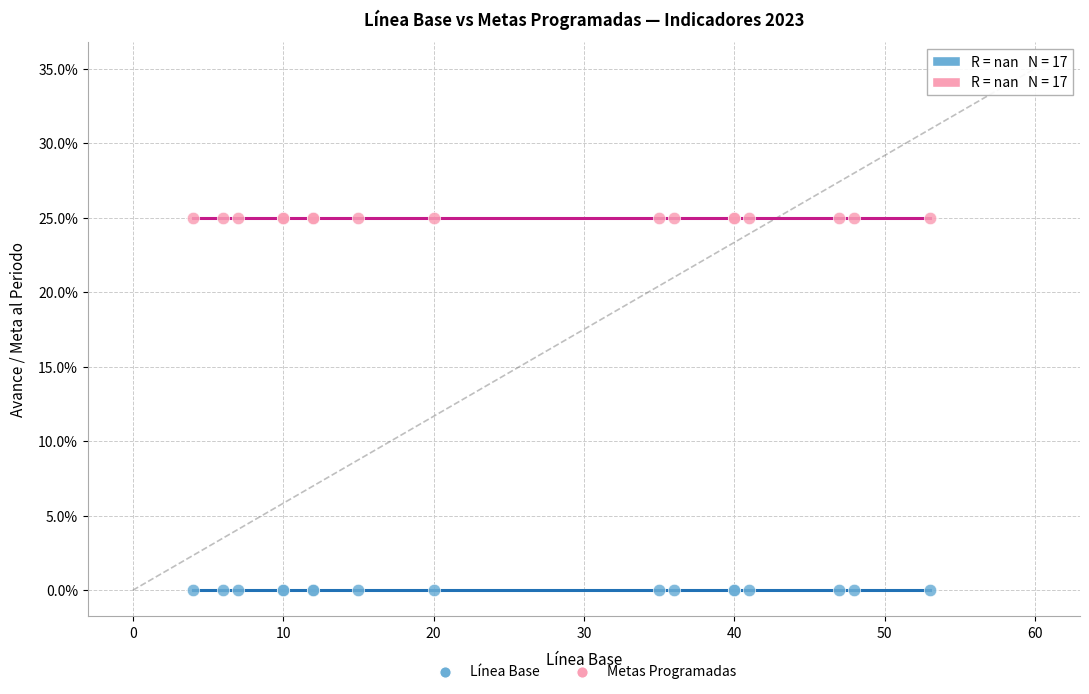

What are all the series names shown in the legend?

Línea Base, Metas Programadas